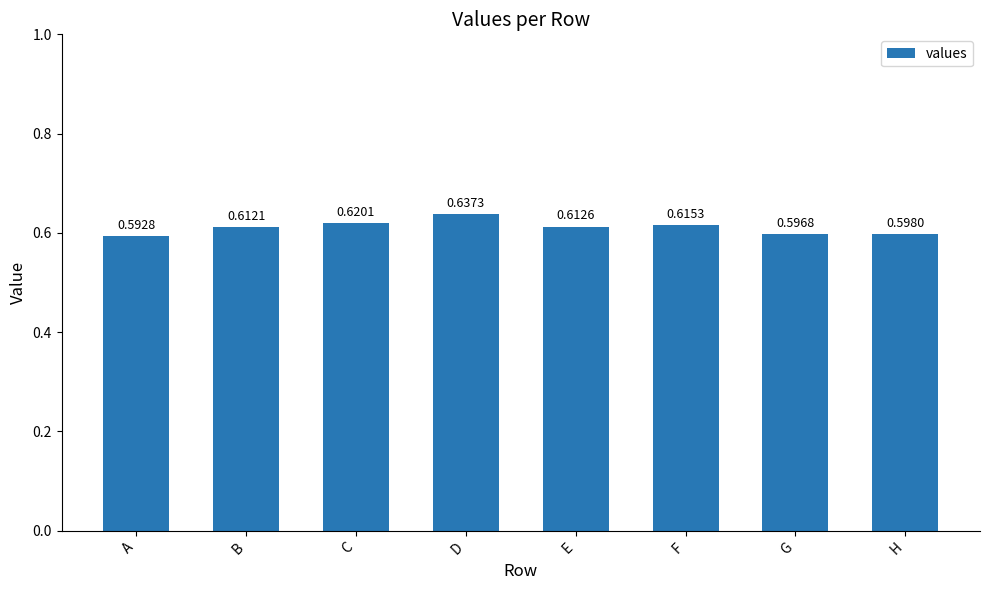

The chart shows a value of 0.3 at A. True or false?

False